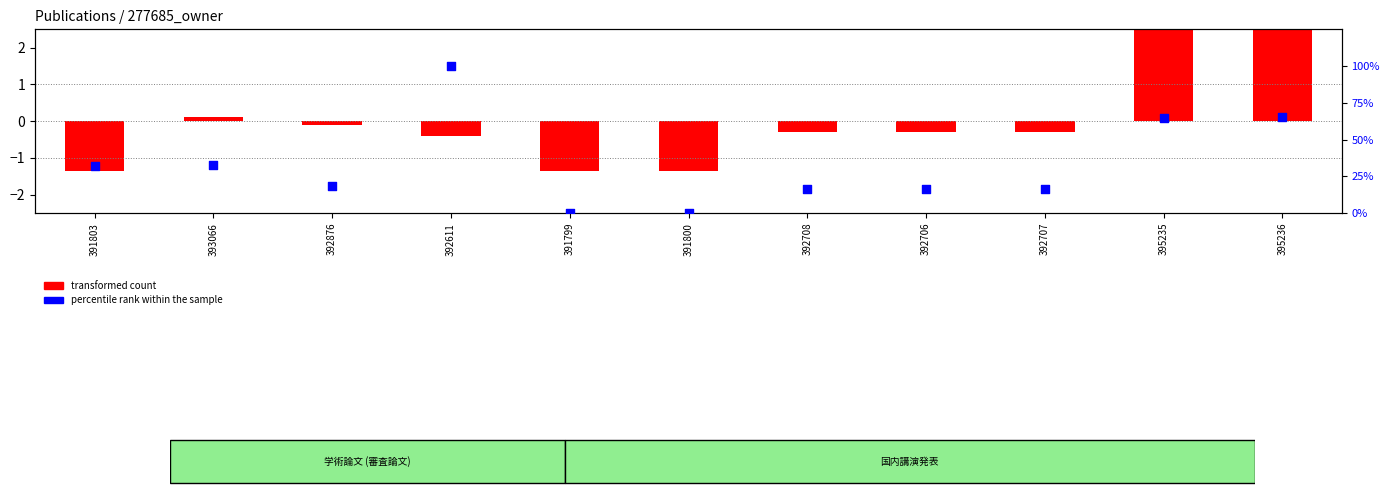

Which has a higher value, 392708 or 393066?

393066